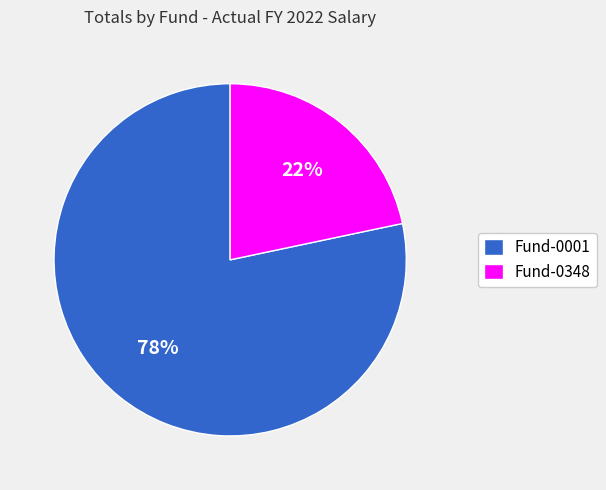

Count the number of slices in the pie.

2